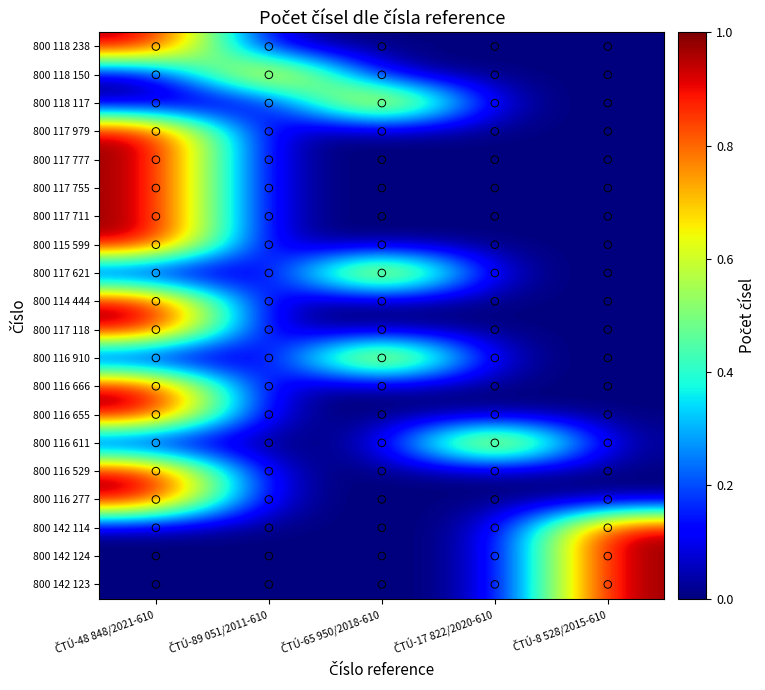

Which series has the largest range (max minus min)?

800 118 238